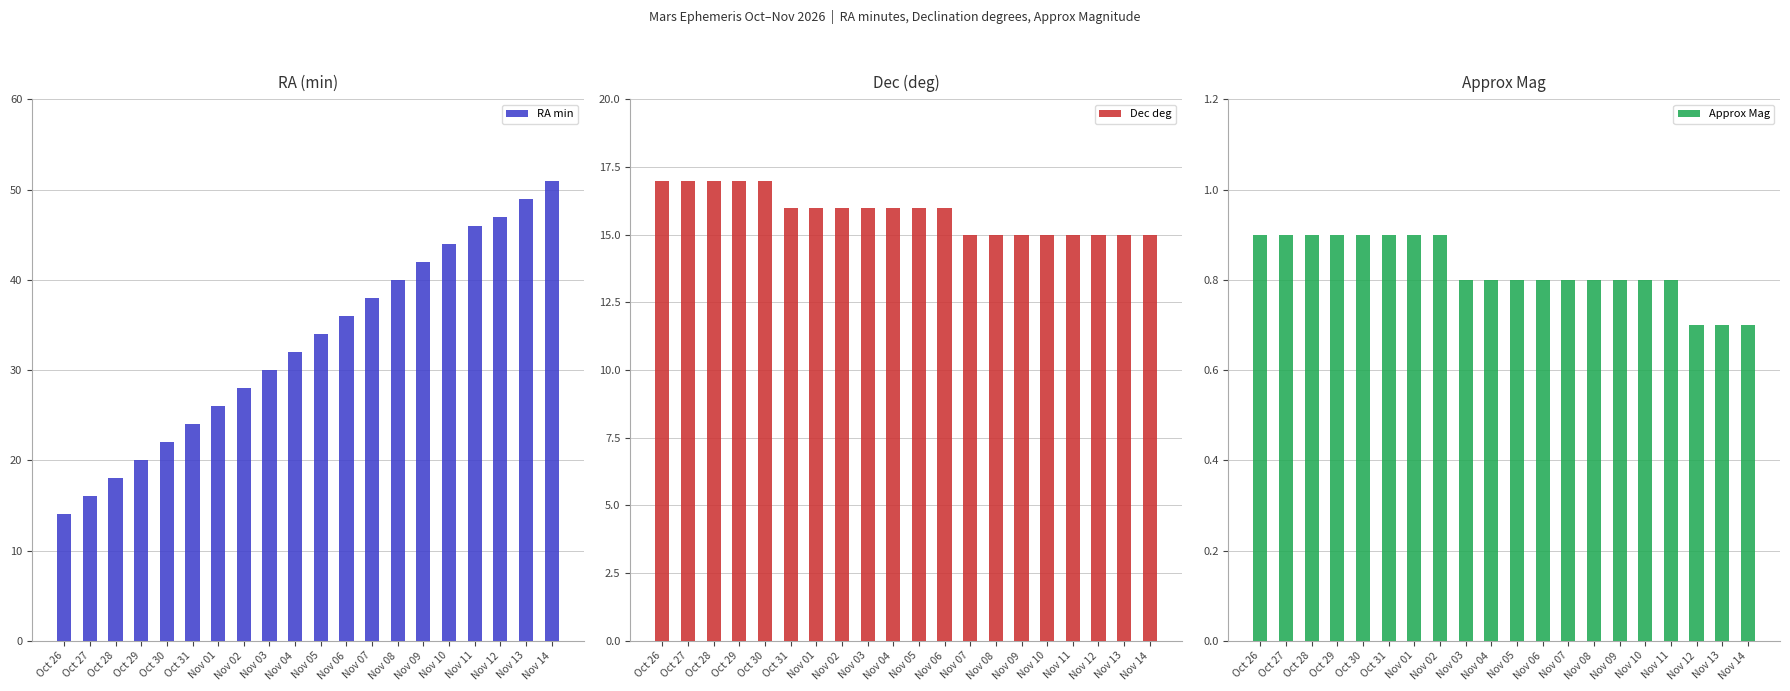

Reading left to right, list all the values displayed in this chart.

RA min: Oct 26=14.0	Oct 27=16.0	Oct 28=18.0	Oct 29=20.0	Oct 30=22.0	Oct 31=24.0	Nov 01=26.0	Nov 02=28.0	Nov 03=30.0	Nov 04=32.0	Nov 05=34.0	Nov 06=36.0	Nov 07=38.0	Nov 08=40.0	Nov 09=42.0	Nov 10=44.0	Nov 11=46.0	Nov 12=47.0	Nov 13=49.0	Nov 14=51.0
Dec deg: Oct 26=17.0	Oct 27=17.0	Oct 28=17.0	Oct 29=17.0	Oct 30=17.0	Oct 31=16.0	Nov 01=16.0	Nov 02=16.0	Nov 03=16.0	Nov 04=16.0	Nov 05=16.0	Nov 06=16.0	Nov 07=15.0	Nov 08=15.0	Nov 09=15.0	Nov 10=15.0	Nov 11=15.0	Nov 12=15.0	Nov 13=15.0	Nov 14=15.0
Approx Mag: Oct 26=0.9	Oct 27=0.9	Oct 28=0.9	Oct 29=0.9	Oct 30=0.9	Oct 31=0.9	Nov 01=0.9	Nov 02=0.9	Nov 03=0.8	Nov 04=0.8	Nov 05=0.8	Nov 06=0.8	Nov 07=0.8	Nov 08=0.8	Nov 09=0.8	Nov 10=0.8	Nov 11=0.8	Nov 12=0.7	Nov 13=0.7	Nov 14=0.7